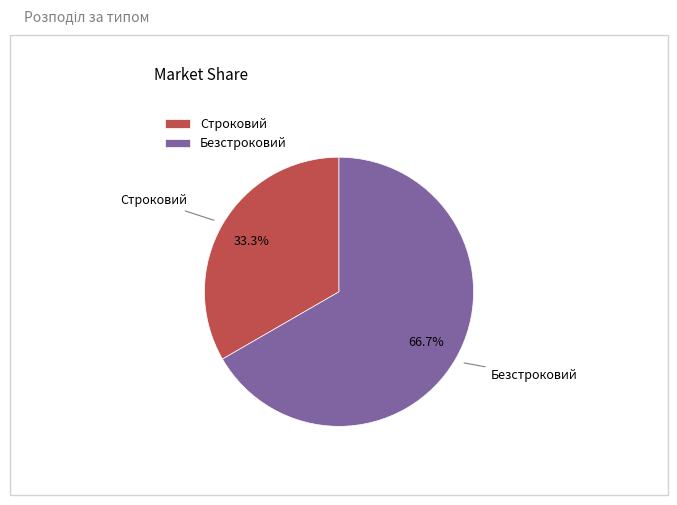

Is it true that Строковий is 33% of the pie?

True